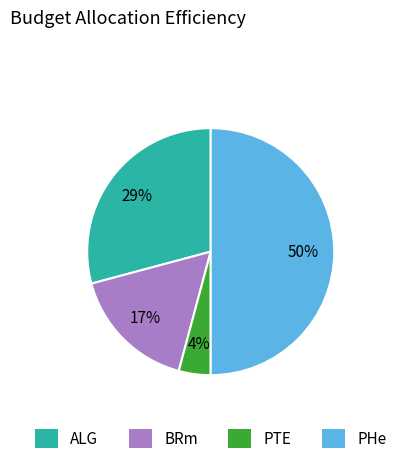

Rank the categories by value from lowest to highest.

PTE, BRm, ALG, PHe